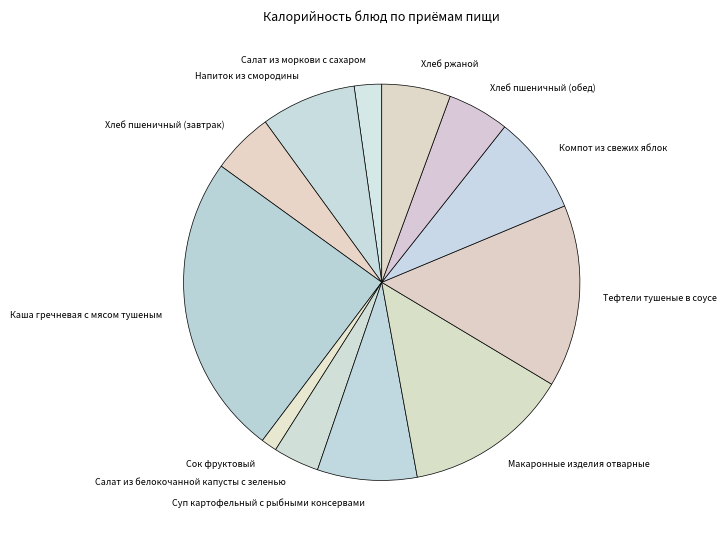

What is the ratio of the value at Напиток из смородины to the value at Каша гречневая с мясом тушеным?

0.3